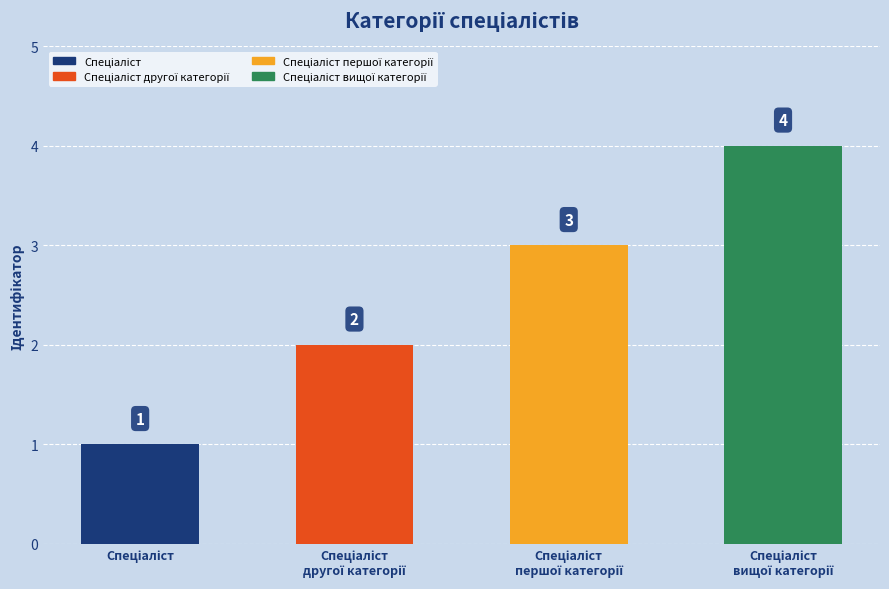

How many values are between 2 and 4?

3